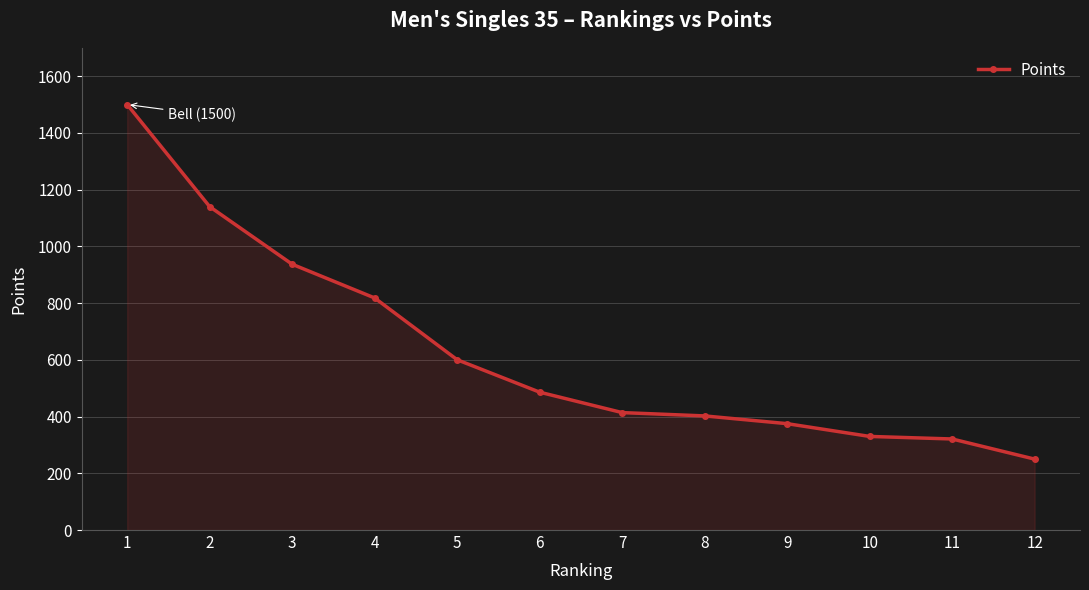

Reading left to right, list all the values displayed in this chart.

1500.0	1140.0	937.0	818.1	600.3	486.0	414.0	402.3	375.0	330.0	321.0	250.0